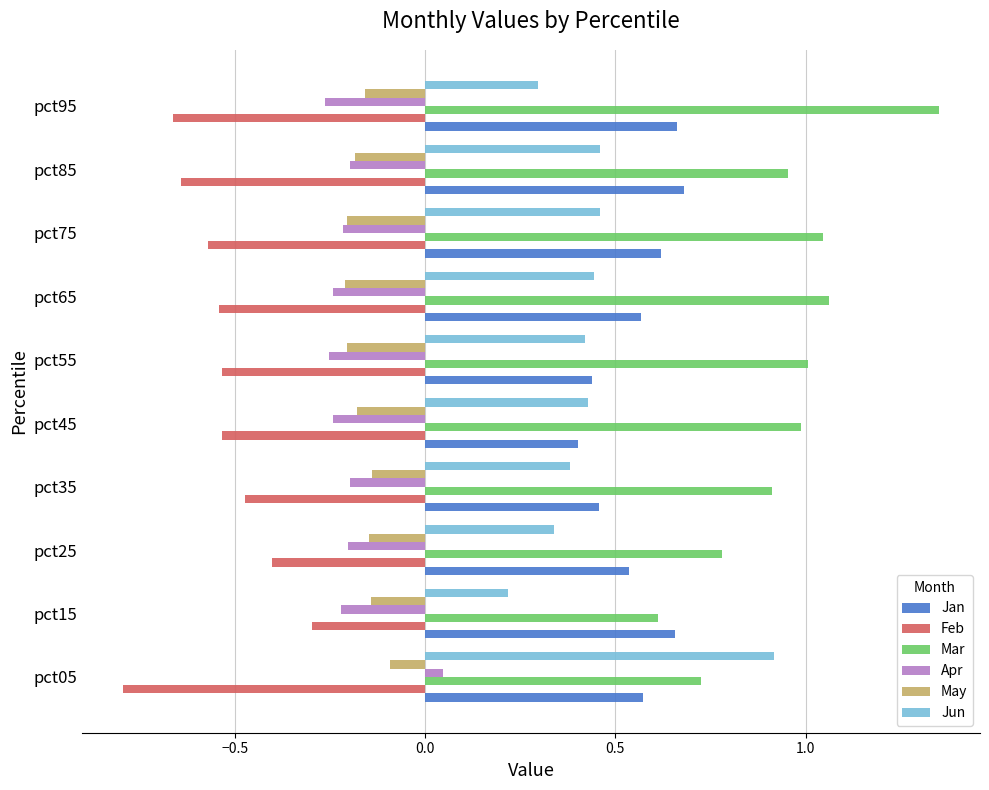

List the series in order of their peak value, lowest first.

Feb, May, Apr, Jan, Jun, Mar